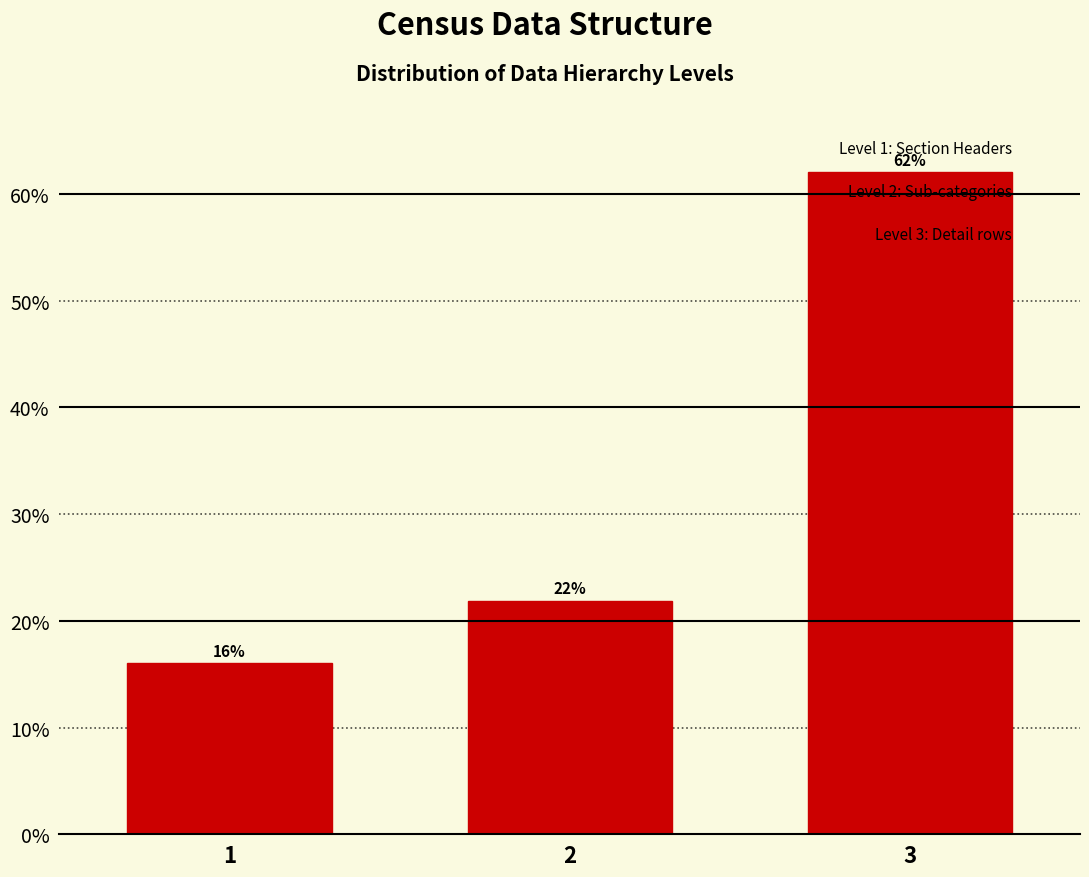

Which label corresponds to the largest value in the chart?

3